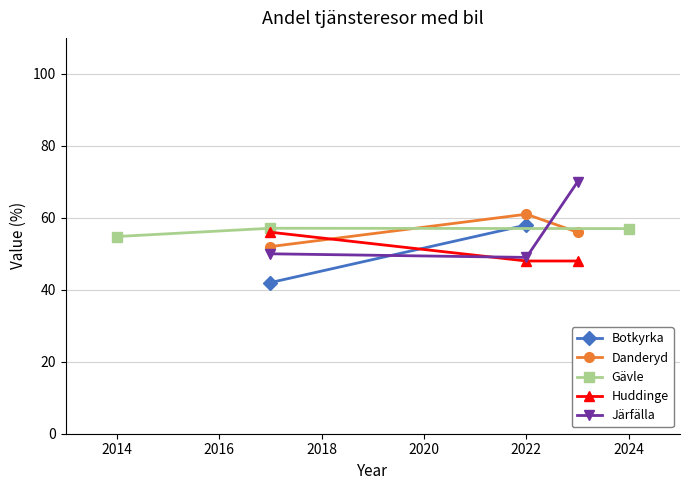

What is the lowest value of the Huddinge series?

48